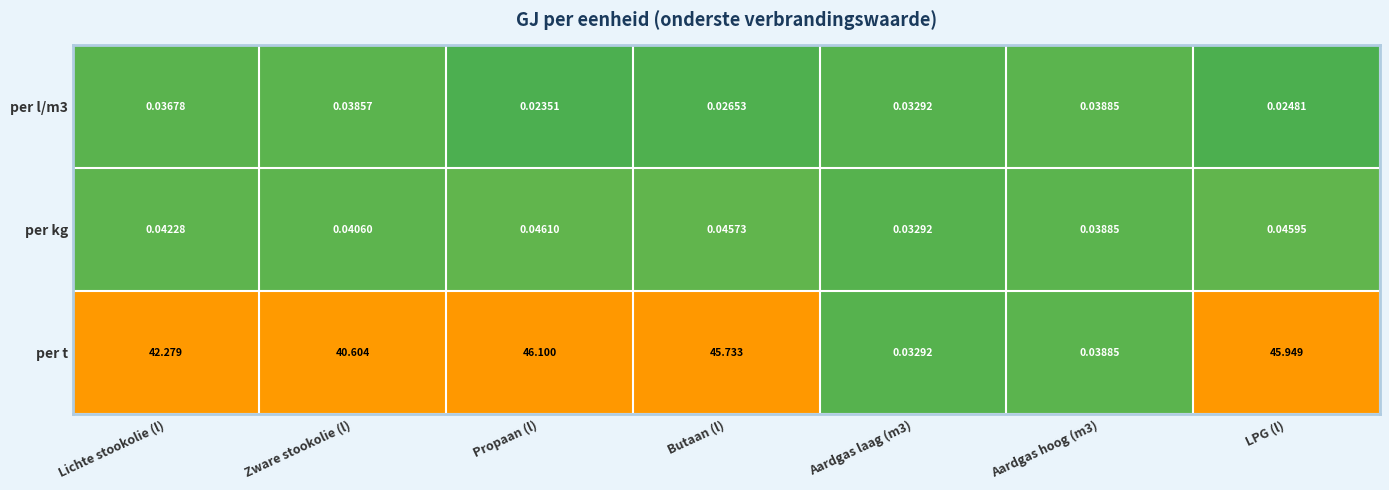

Is the value of per l/m3 at Butaan (l) greater than the value of per t at Lichte stookolie (l)?

No